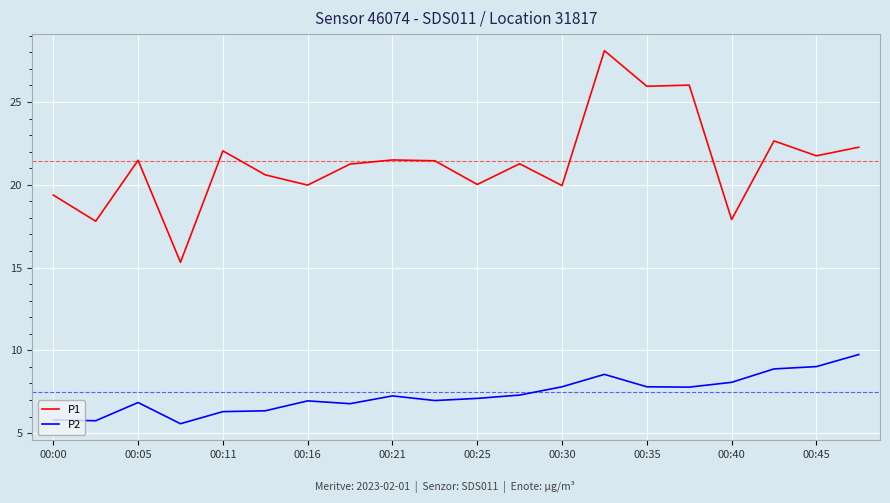

What is the difference between the maximum and minimum values in the P1 series?

12.8